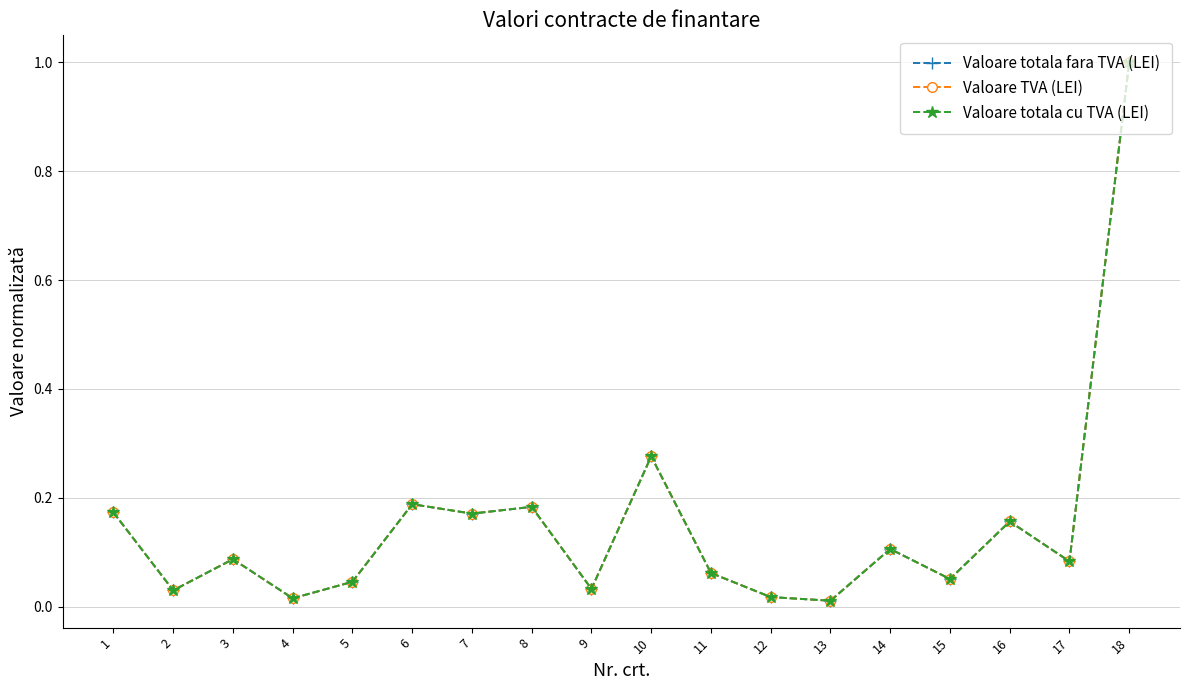

At which label does Valoare TVA (LEI) reach its peak?

18